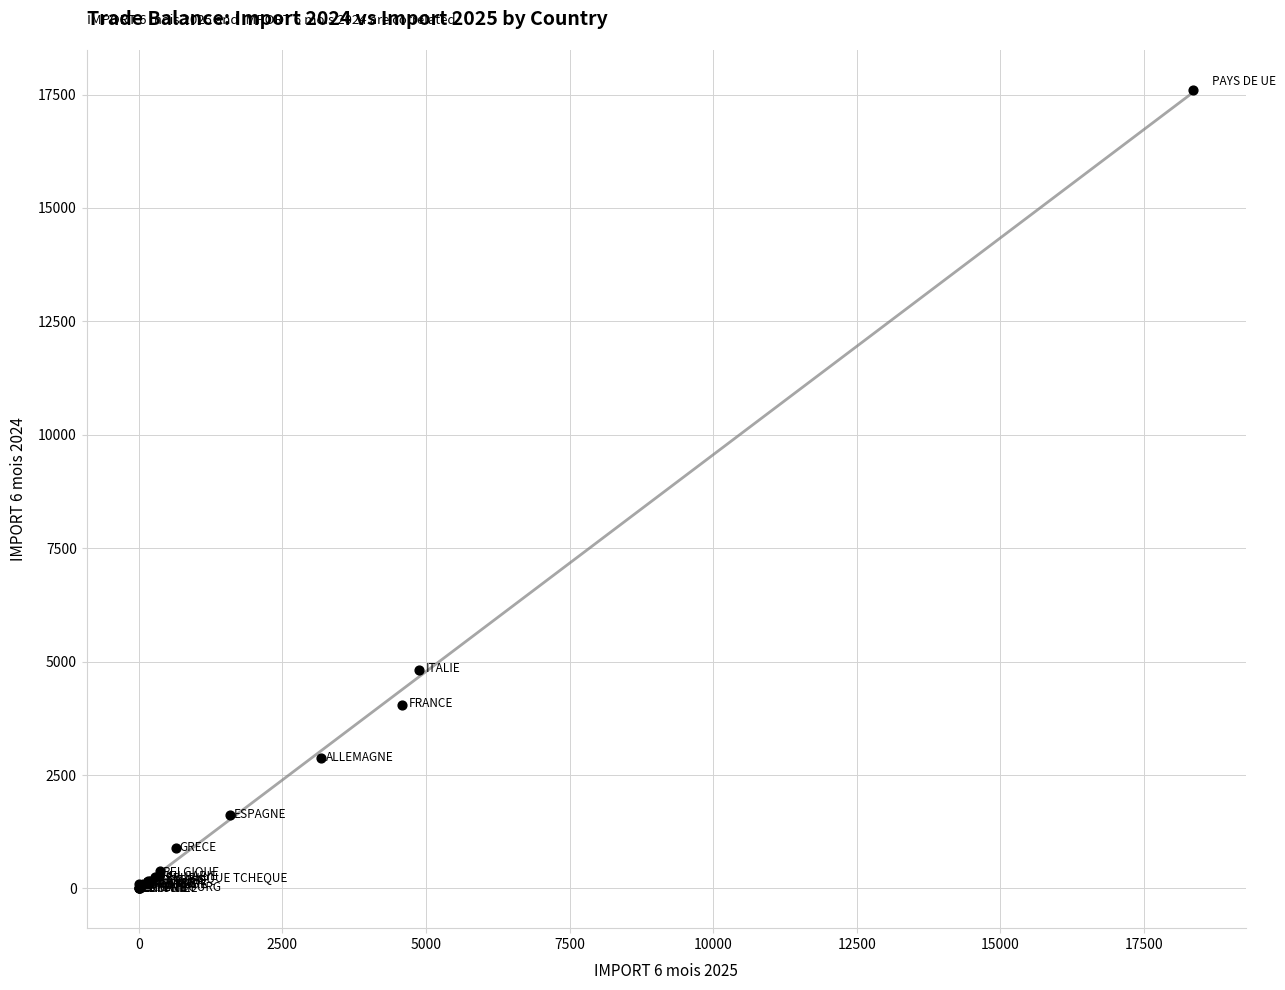

What Y value in the scatter plot is closest to 8803?

4808.7